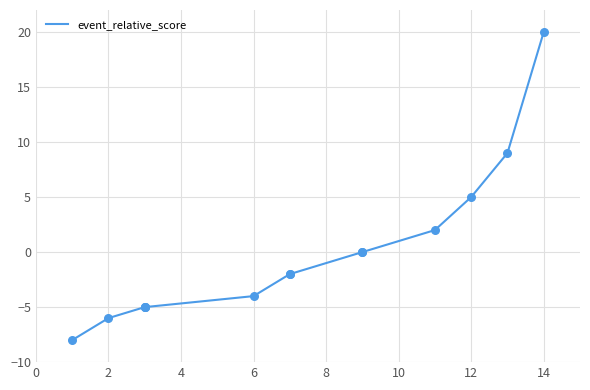

Between 4 and 12, which is larger?

12